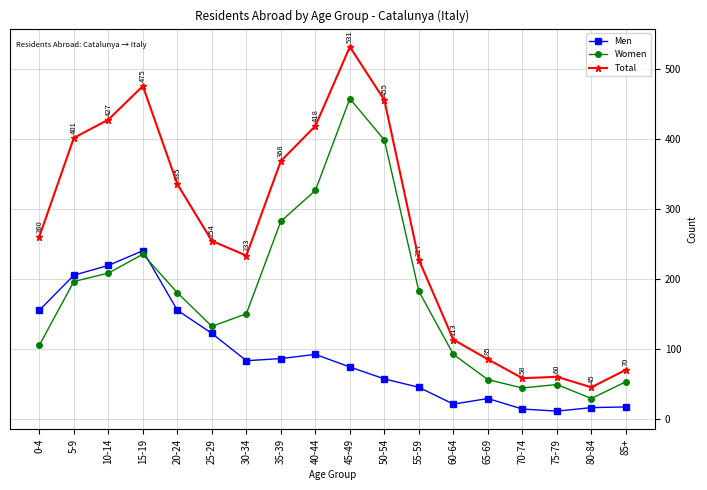

How many data points in Women are less than 180?

9